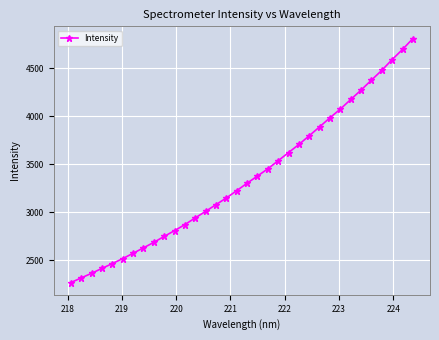

What is the value of the 7th point from the left?

2572.2